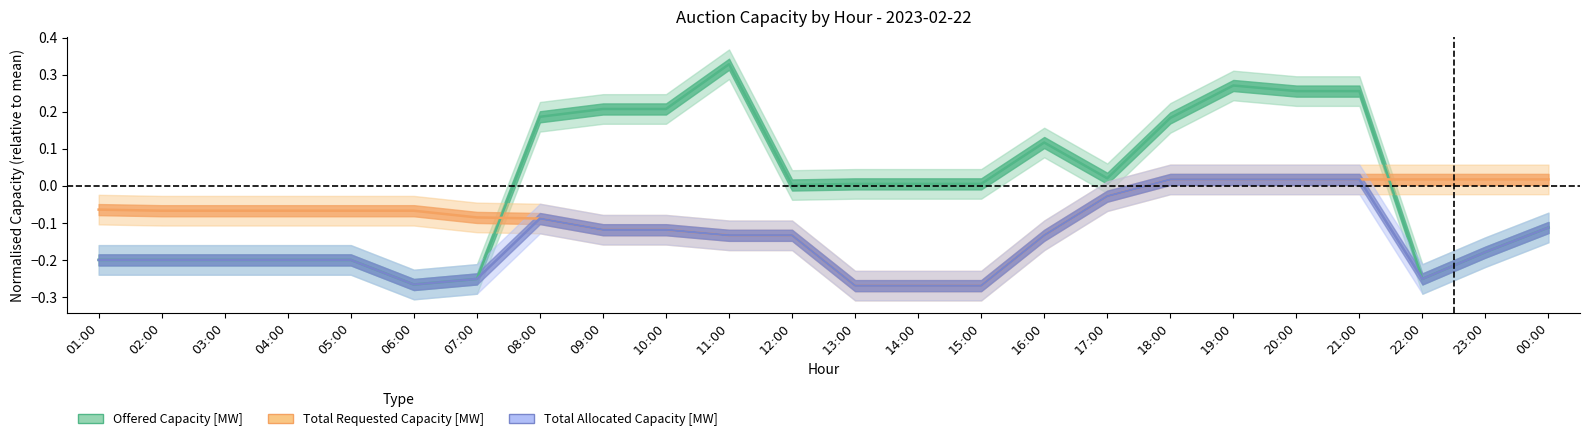

Which series has the largest total across all categories?

Offered Capacity [MW]